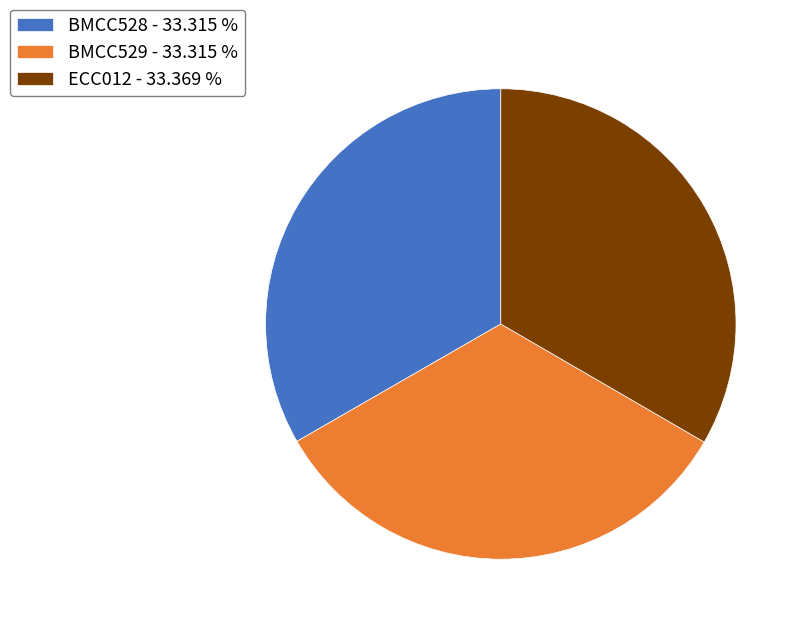

Do BMCC529 - 33.315 % and BMCC528 - 33.315 % together represent more than half of the pie?

Yes